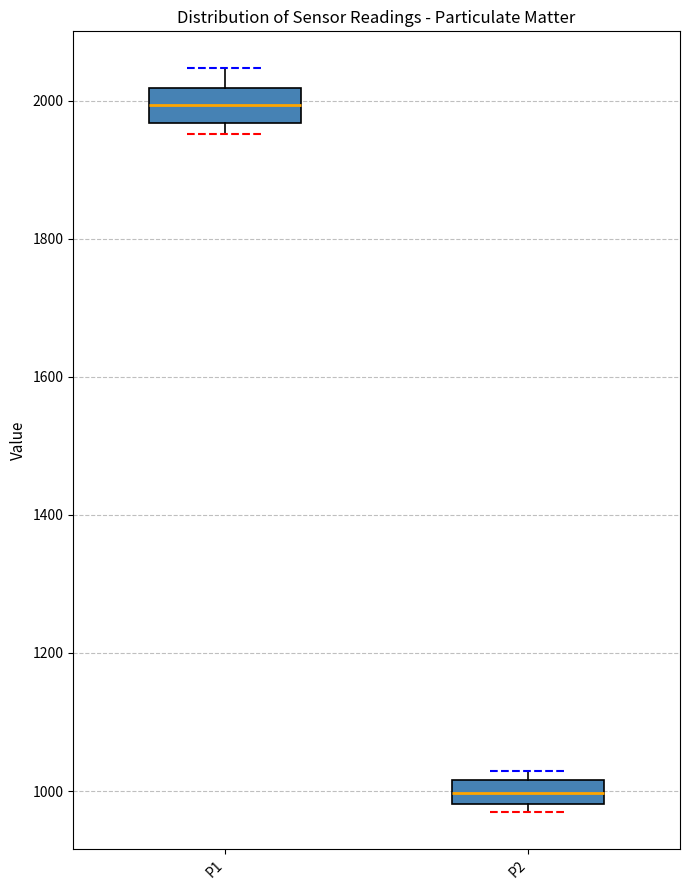

Where is the upper edge of the box for P1 on the y-axis? The values are not printed on the chart, so give them approximately, as read against the axis.

2020